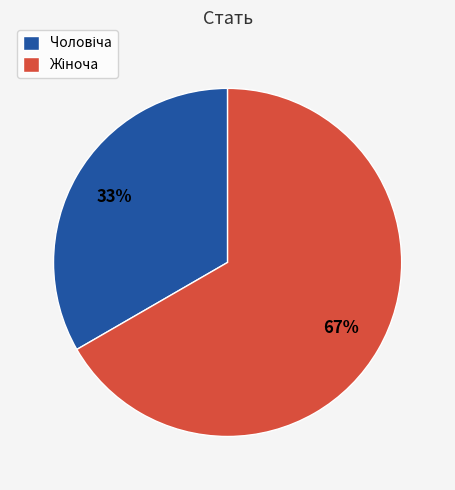

To the nearest percent, what is the average slice percentage?

50%